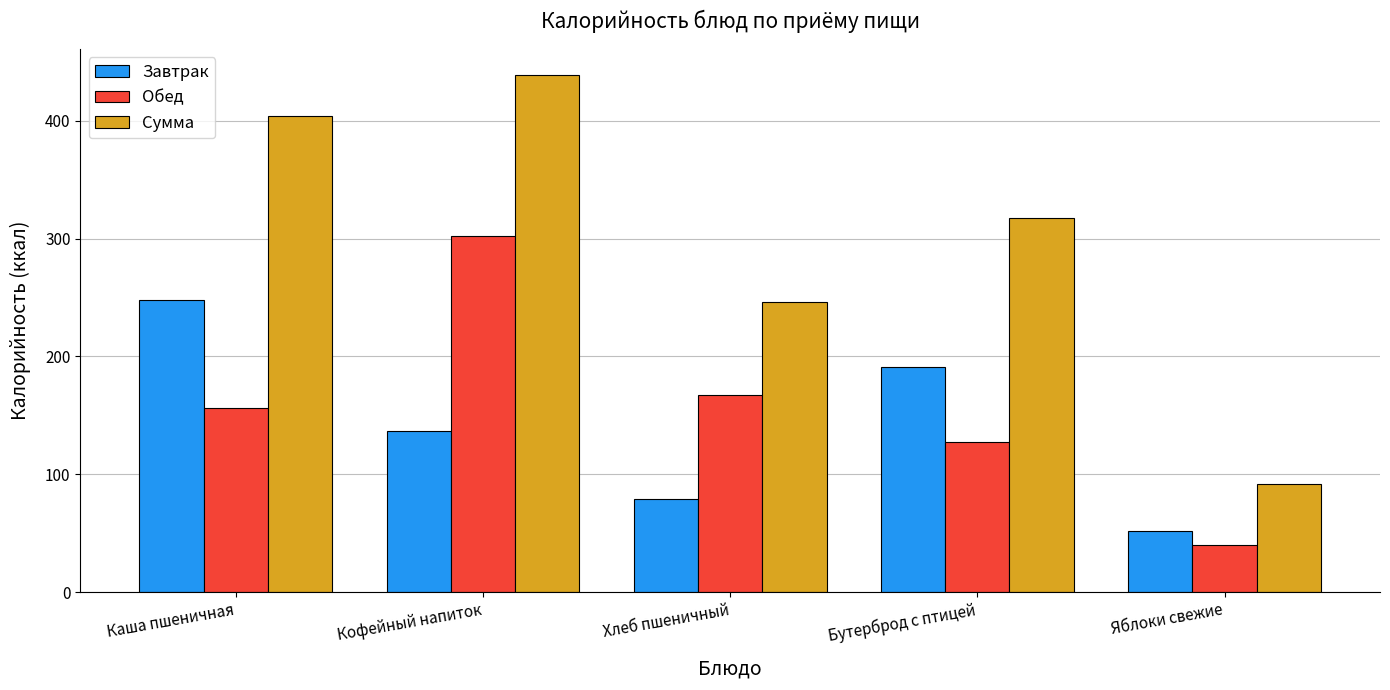

Is the value of Завтрак at Бутерброд с птицей greater than the value of Сумма at Каша пшеничная?

No